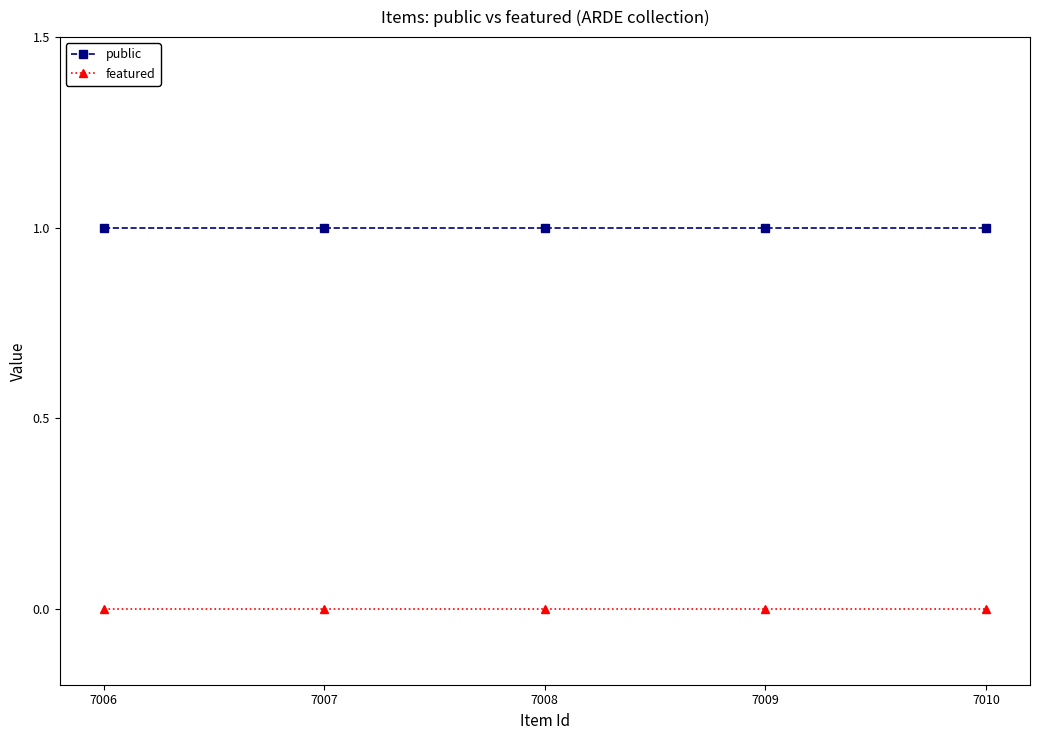

Rank the series by their average value, from lowest to highest.

featured, public